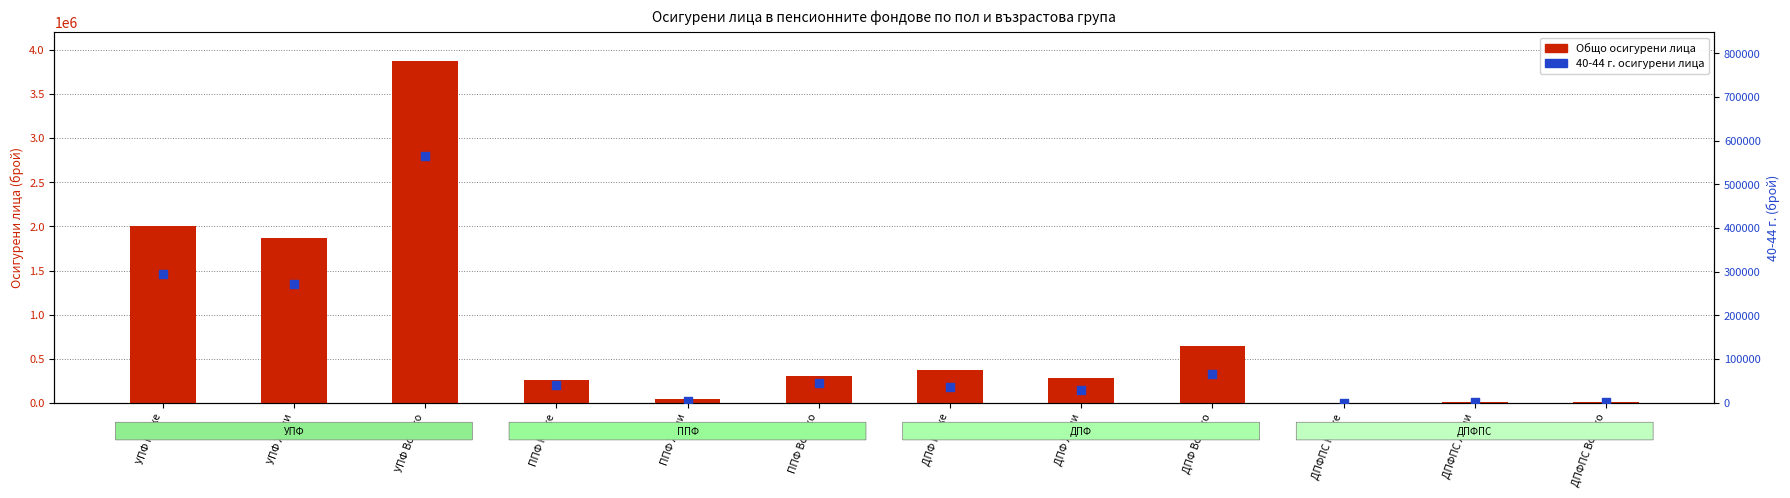

Which series has the largest total across all categories?

Общо (осигурени лица)